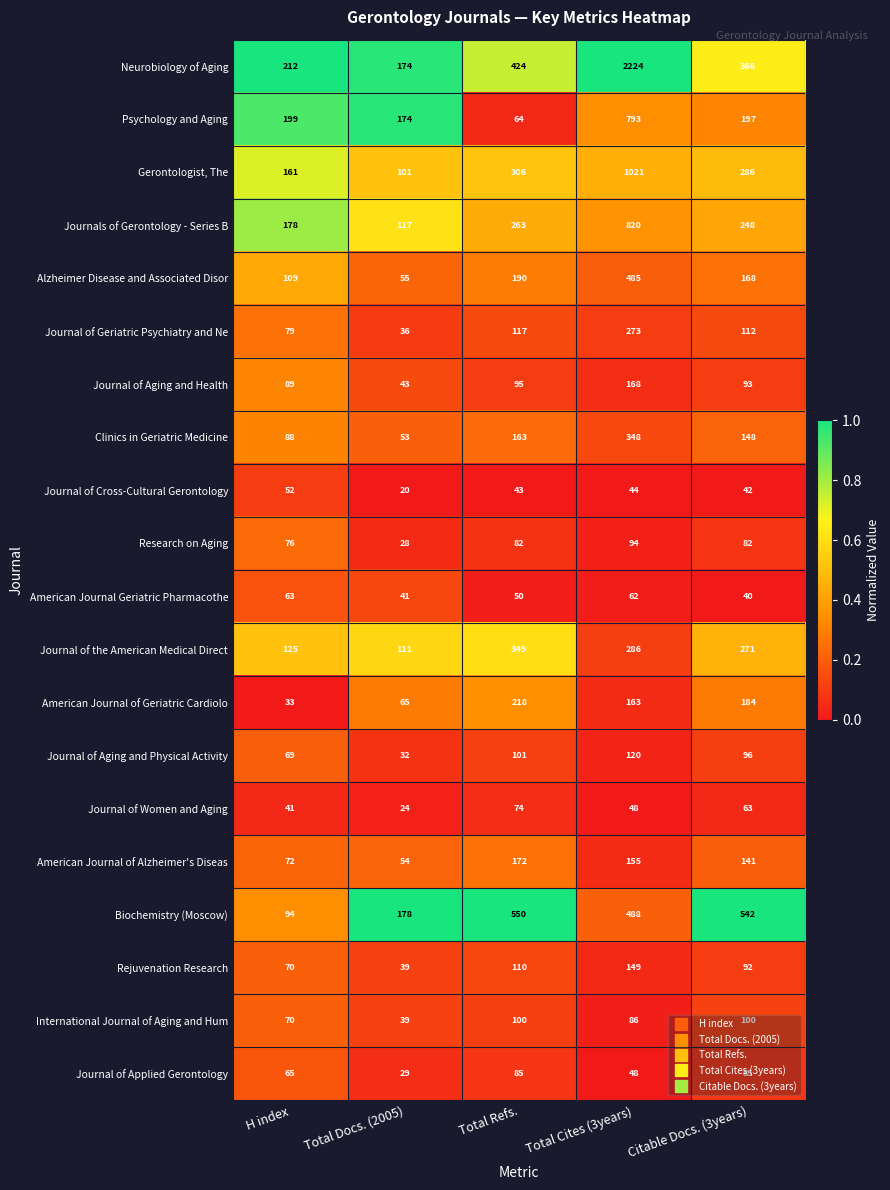

What is the difference between the second highest and minimum values in the American Journal of Geriatric Cardiolo series?

151